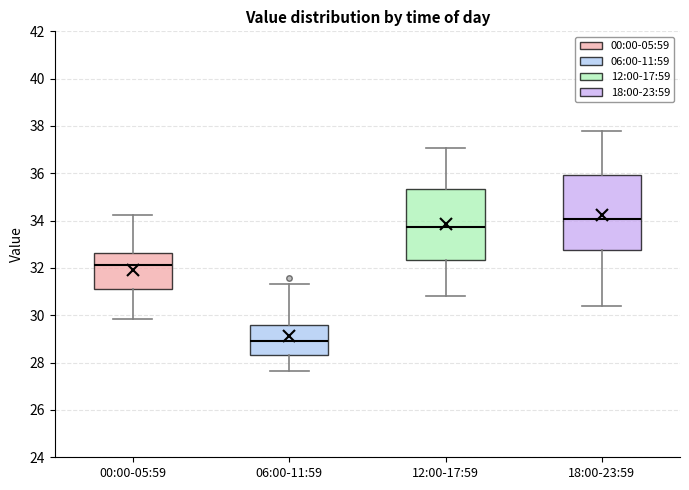

Reading left to right, read every box against the y-axis: the position of its median line, the range the box covers, and the ends of its whiskers. The values are not printed on the chart, so give them approximately, as read against the axis.

00:00-05:59: median 32.2, box 31.2 to 32.6, whiskers 29.8 to 34.2
06:00-11:59: median 29.0, box 28.4 to 29.6, whiskers 27.6 to 31.4
12:00-17:59: median 33.8, box 32.4 to 35.4, whiskers 30.8 to 37.0
18:00-23:59: median 34.0, box 32.8 to 36.0, whiskers 30.4 to 37.8